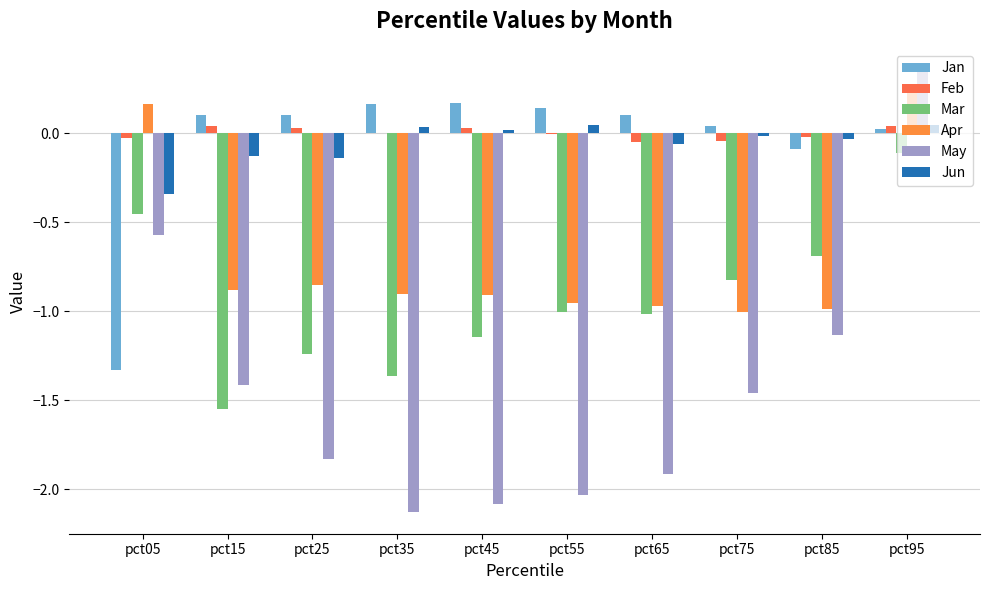

Rank the categories by Feb value from highest to lowest.

pct95, pct15, pct45, pct25, pct35, pct55, pct85, pct05, pct75, pct65